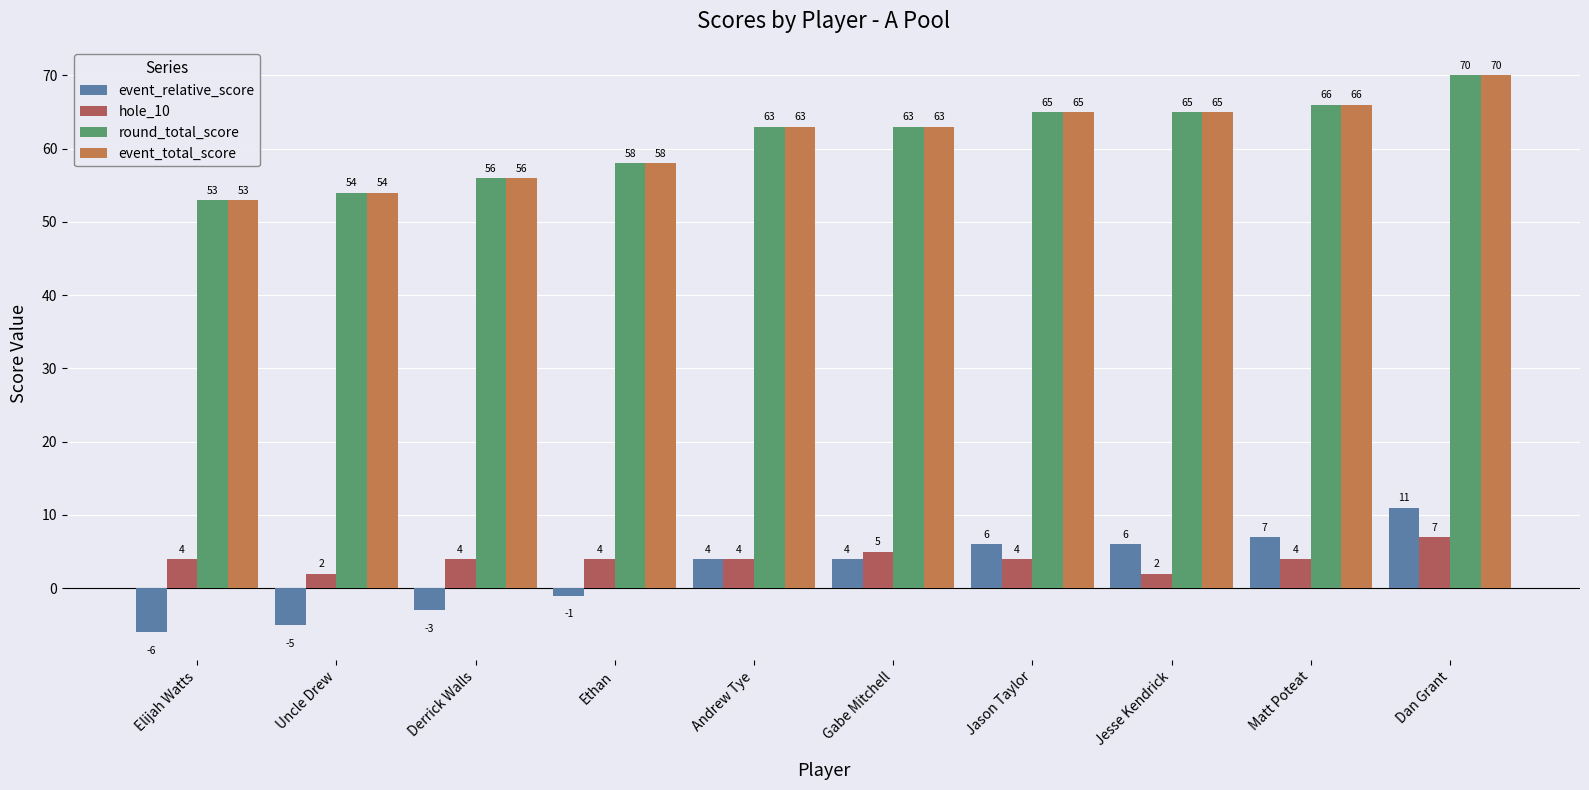

At which category is the sum across all series the highest?

Dan Grant